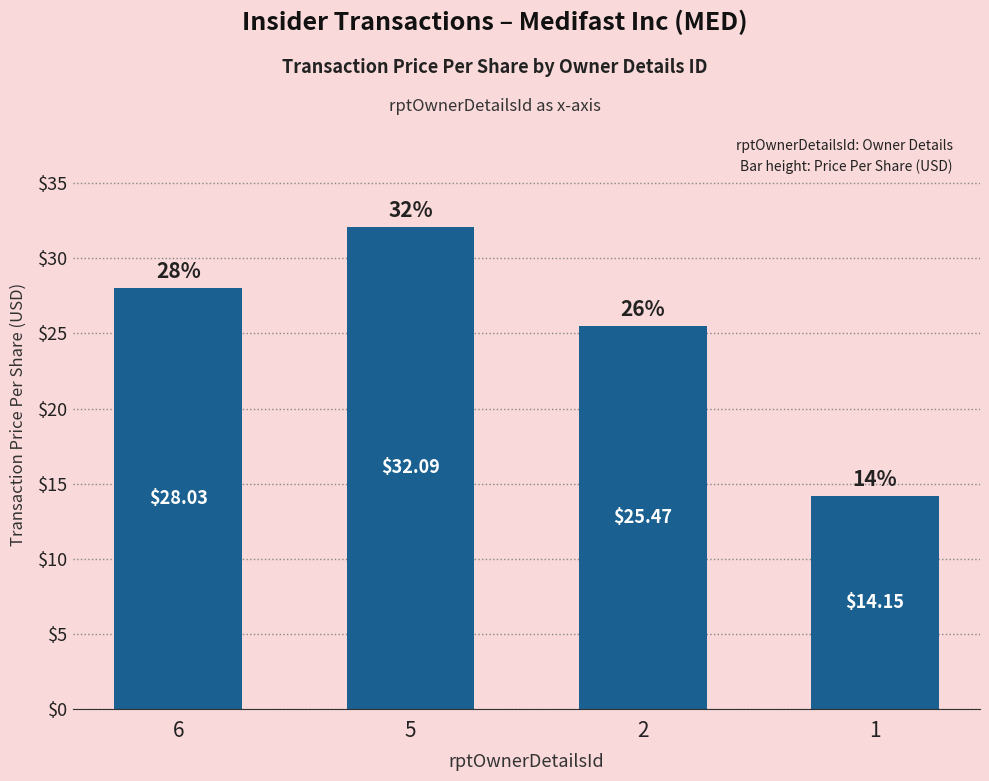

What is the average value?

24.9